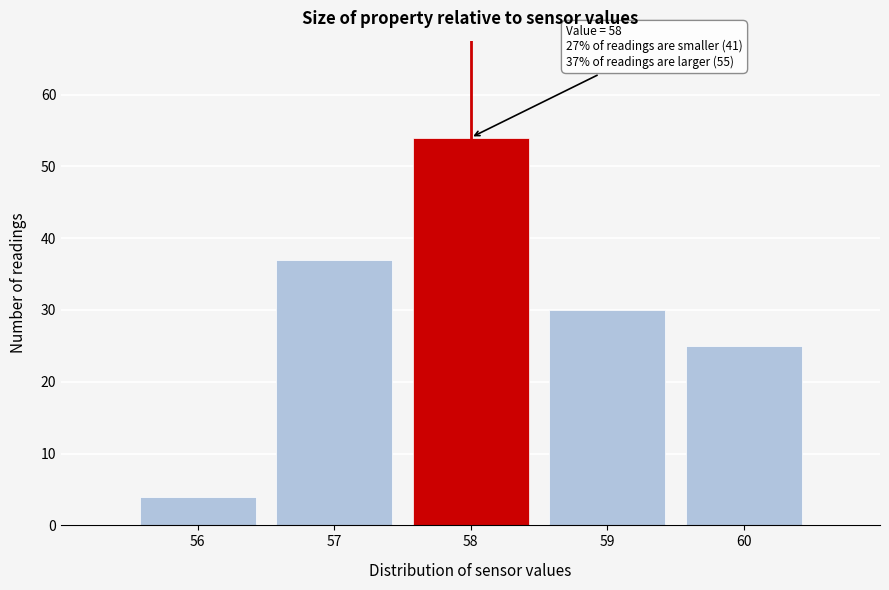

Over which range of the x-axis is the bar tallest?

57.5 to 58.5